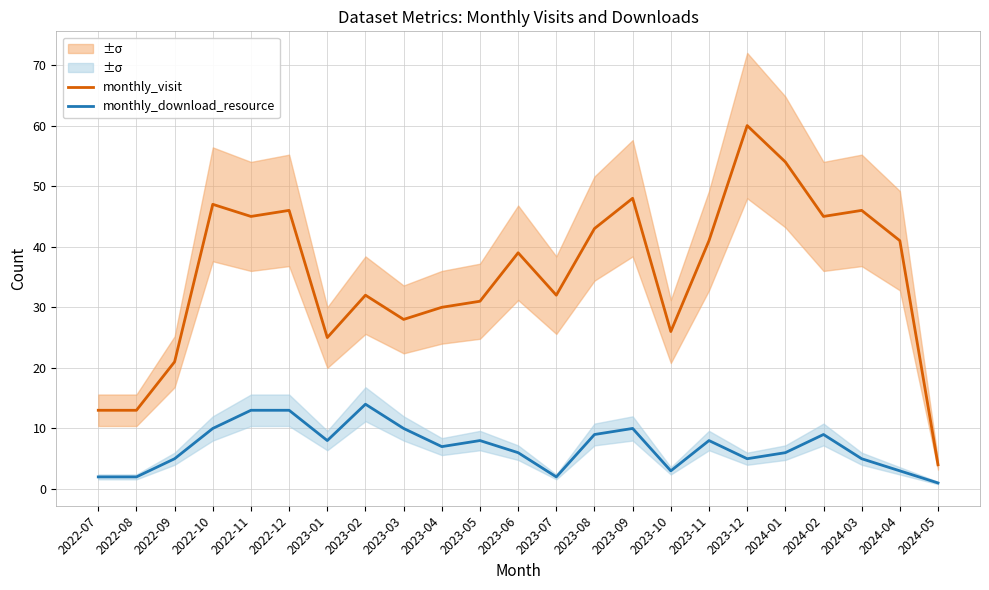

Where is monthly_download_resource nearest to the value 7?

2023-04